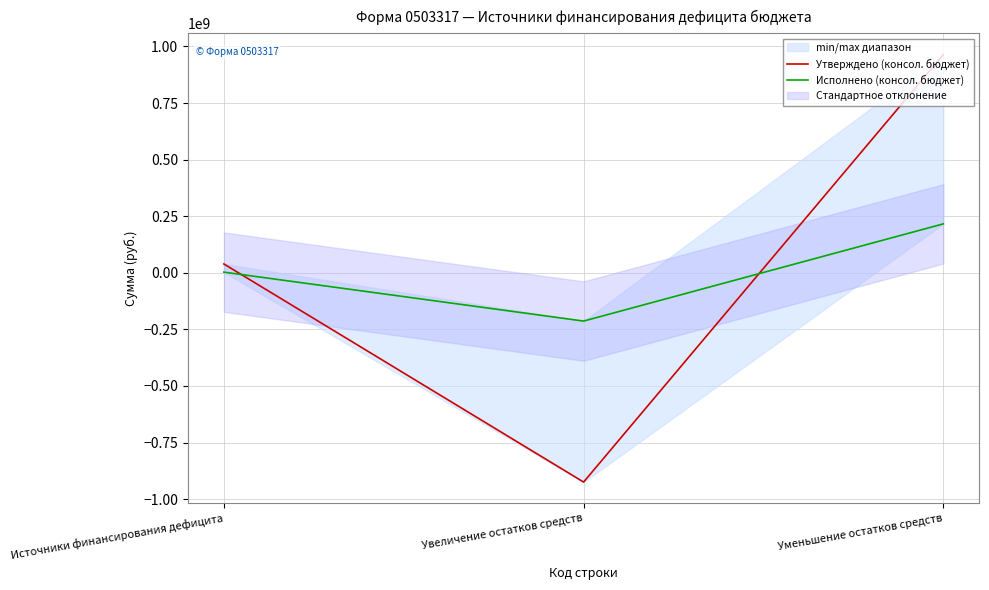

Is it true that Исполнено (консол. бюджет) equals -213321687.3 at Увеличение остатков средств?

True